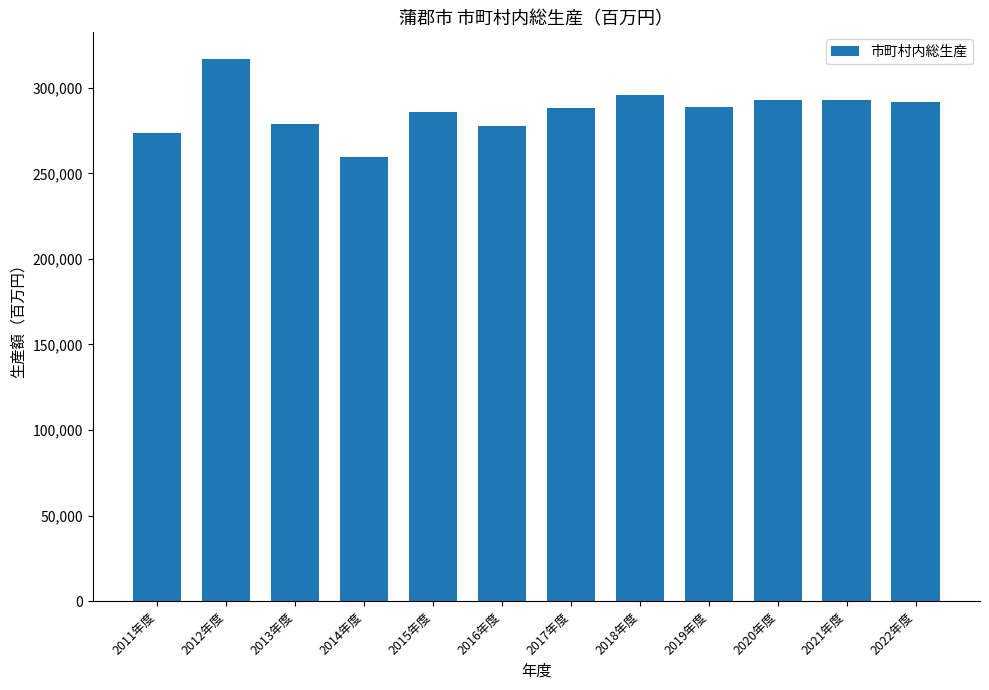

What is the smallest value displayed?

259271